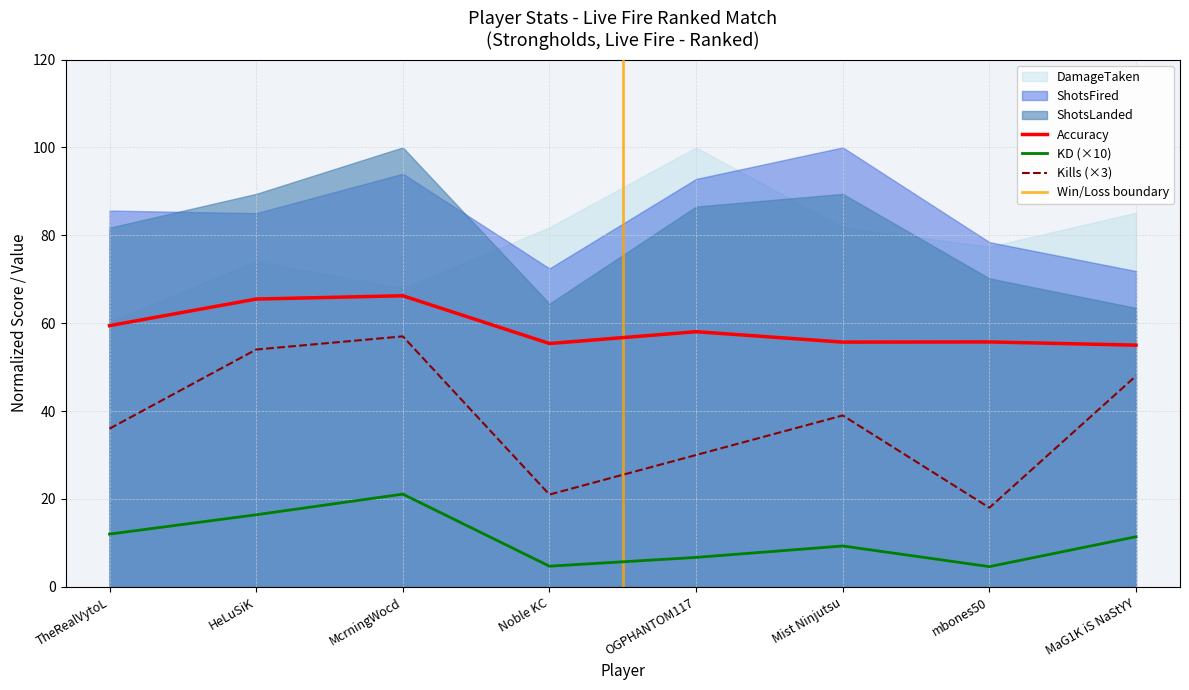

Which series has the largest range (max minus min)?

Kills